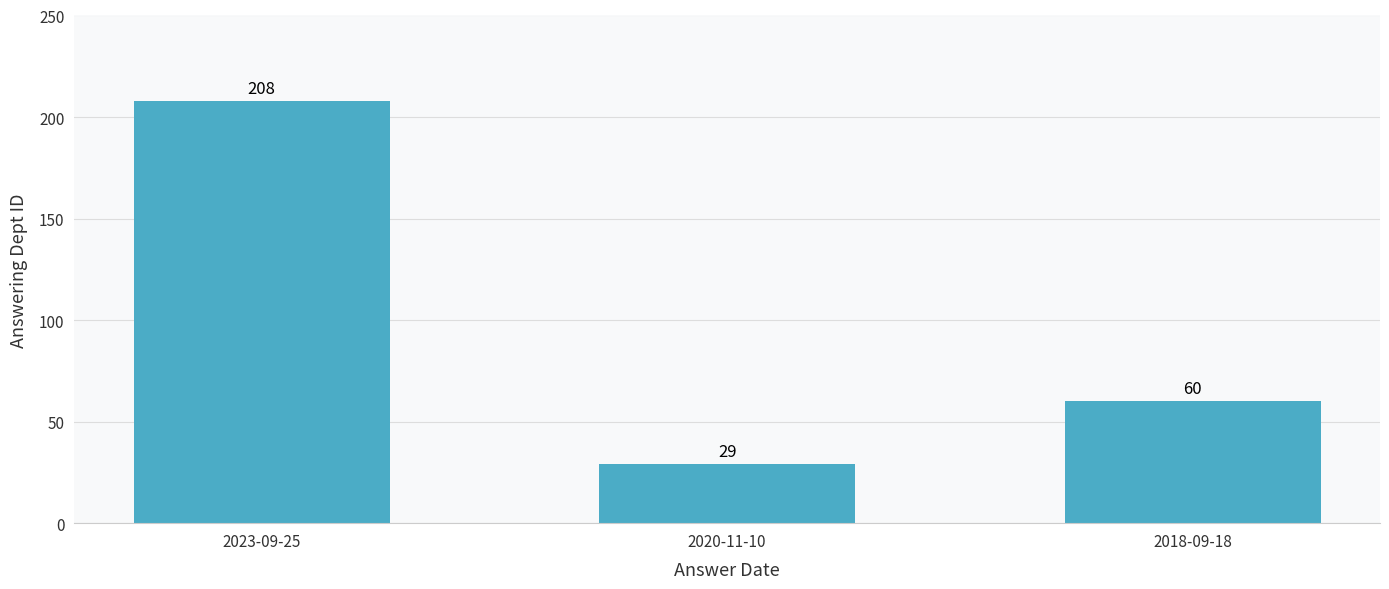

What position from the left is 2023-09-25?

1